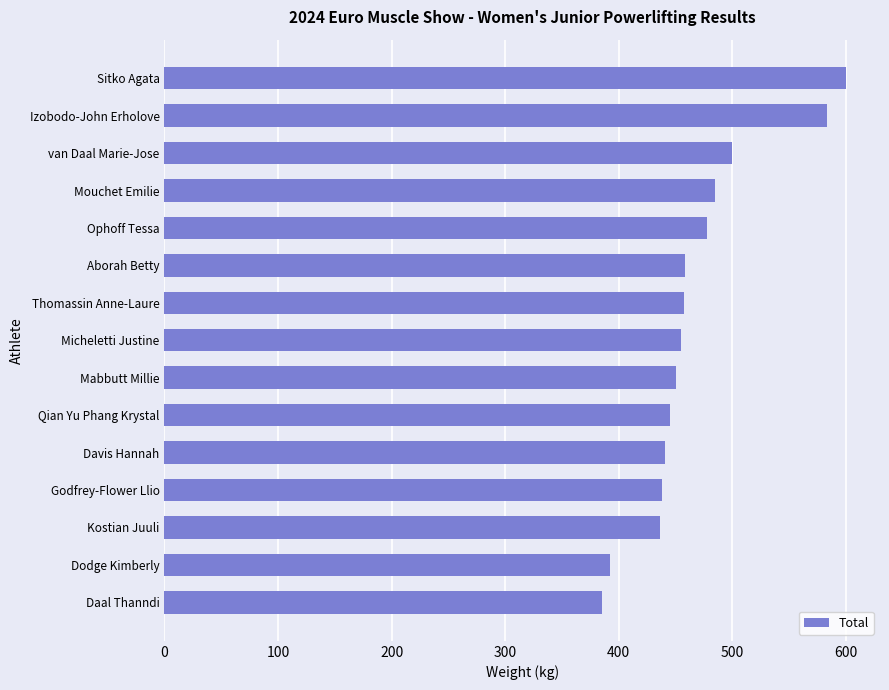

What is the value of the 3rd bar from the top?

500.0